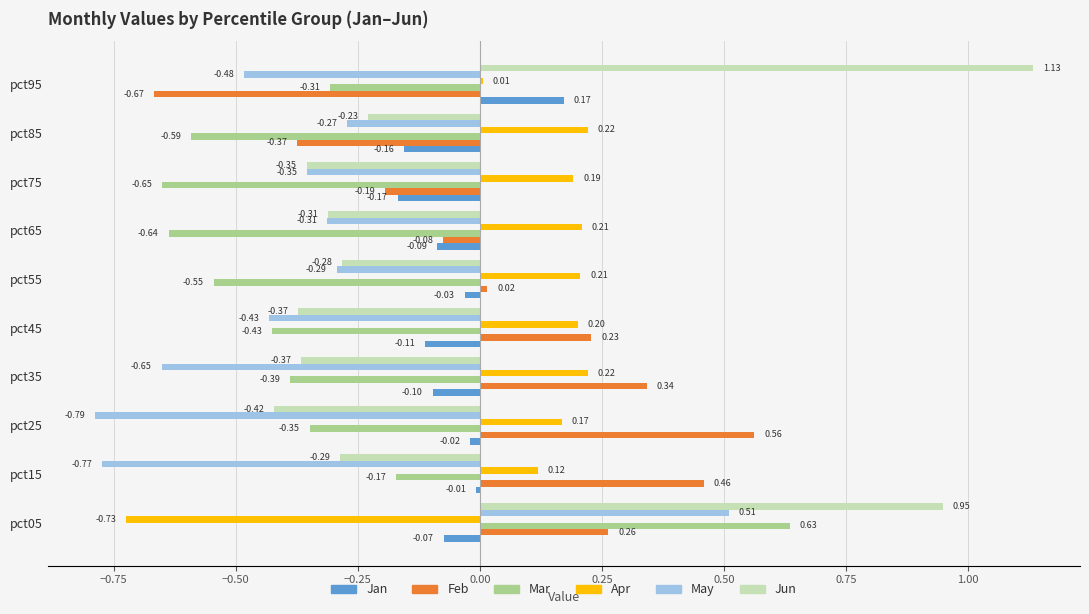

Which series changed the most between pct45 and pct65?

Feb